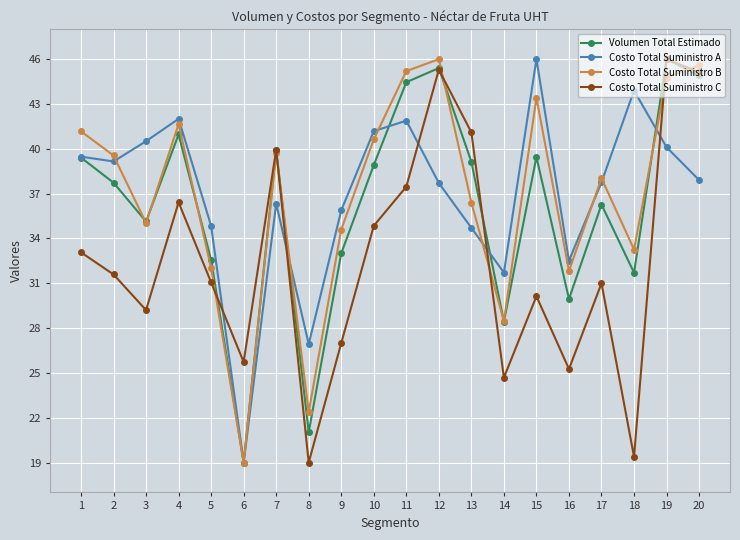

The value of Volumen Total Estimado at 9 is 55.9. True or false?

False